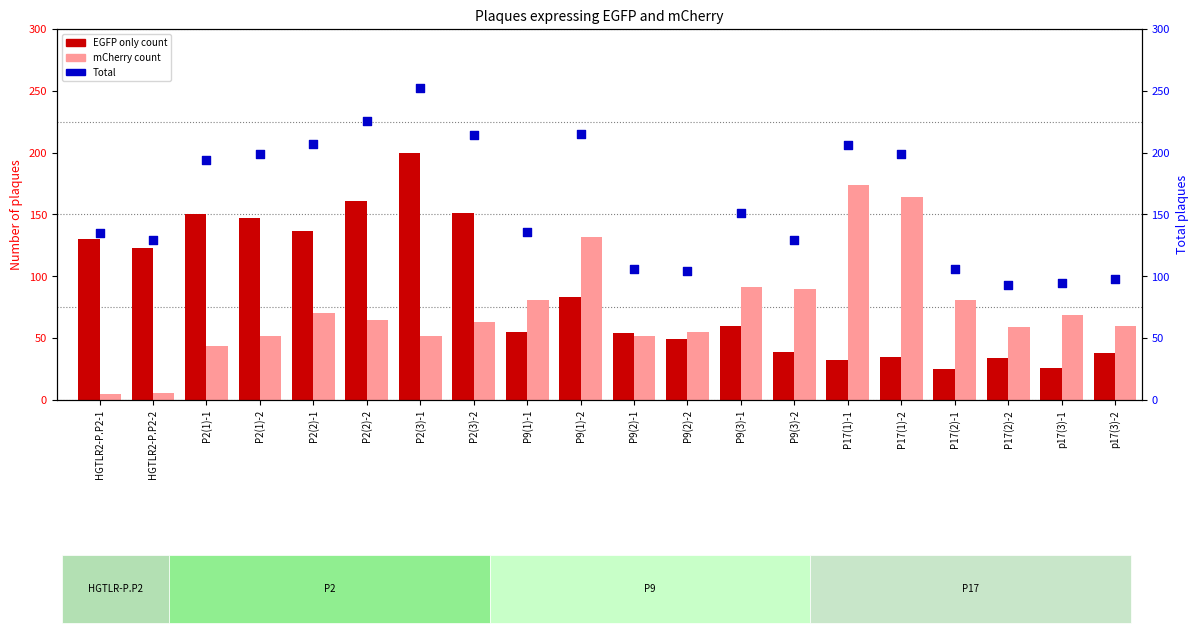

Is the value of EGFP only count at P2(3)-2 greater than the value of Total at P9(1)-2?

No